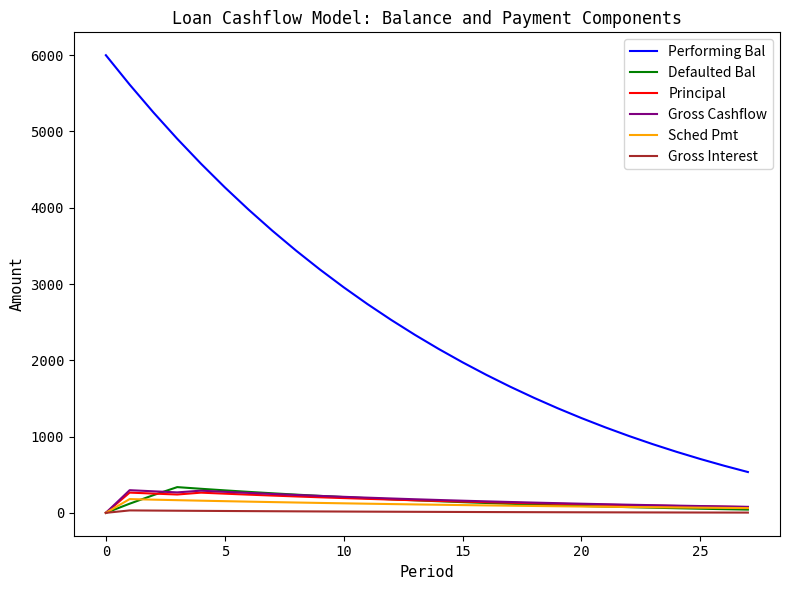

What is the maximum value shown in the chart?

6000.0